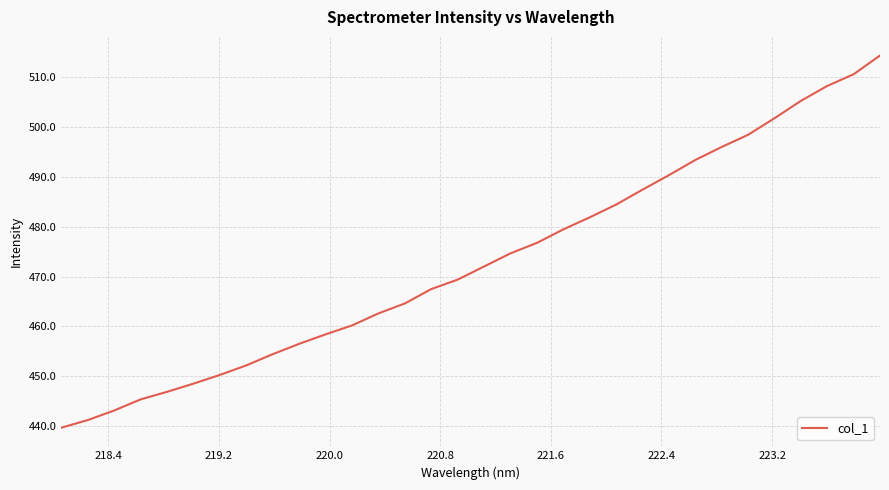

What is the difference between the maximum and minimum values?

74.8